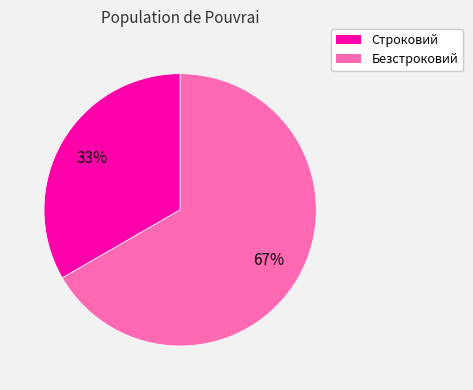

Is there any slice that represents more than half of the pie?

Yes